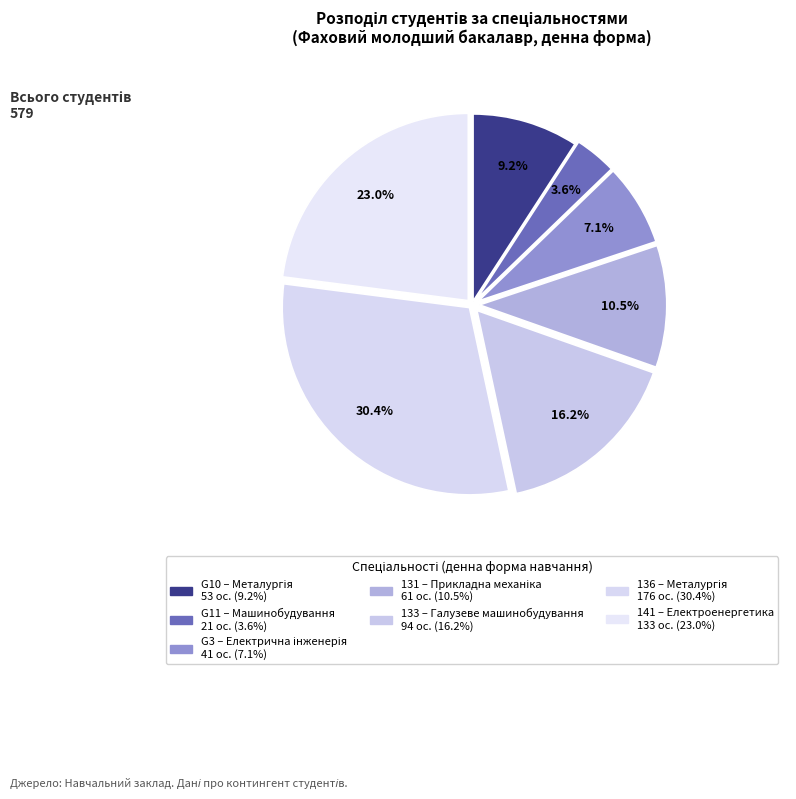

Is it true that G11 is 16% of the pie?

False